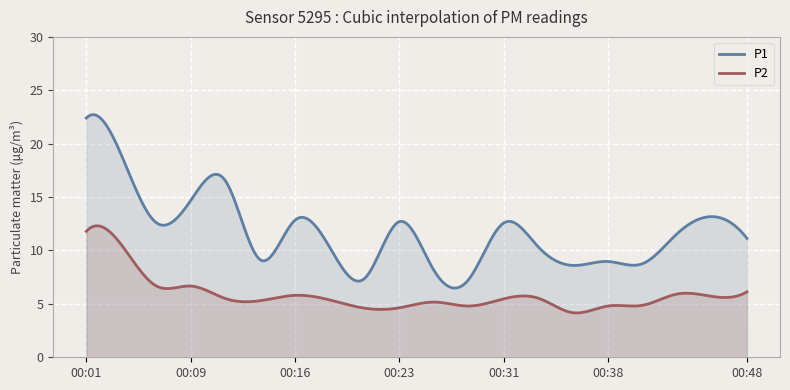

Which series has the largest total across all categories?

P1